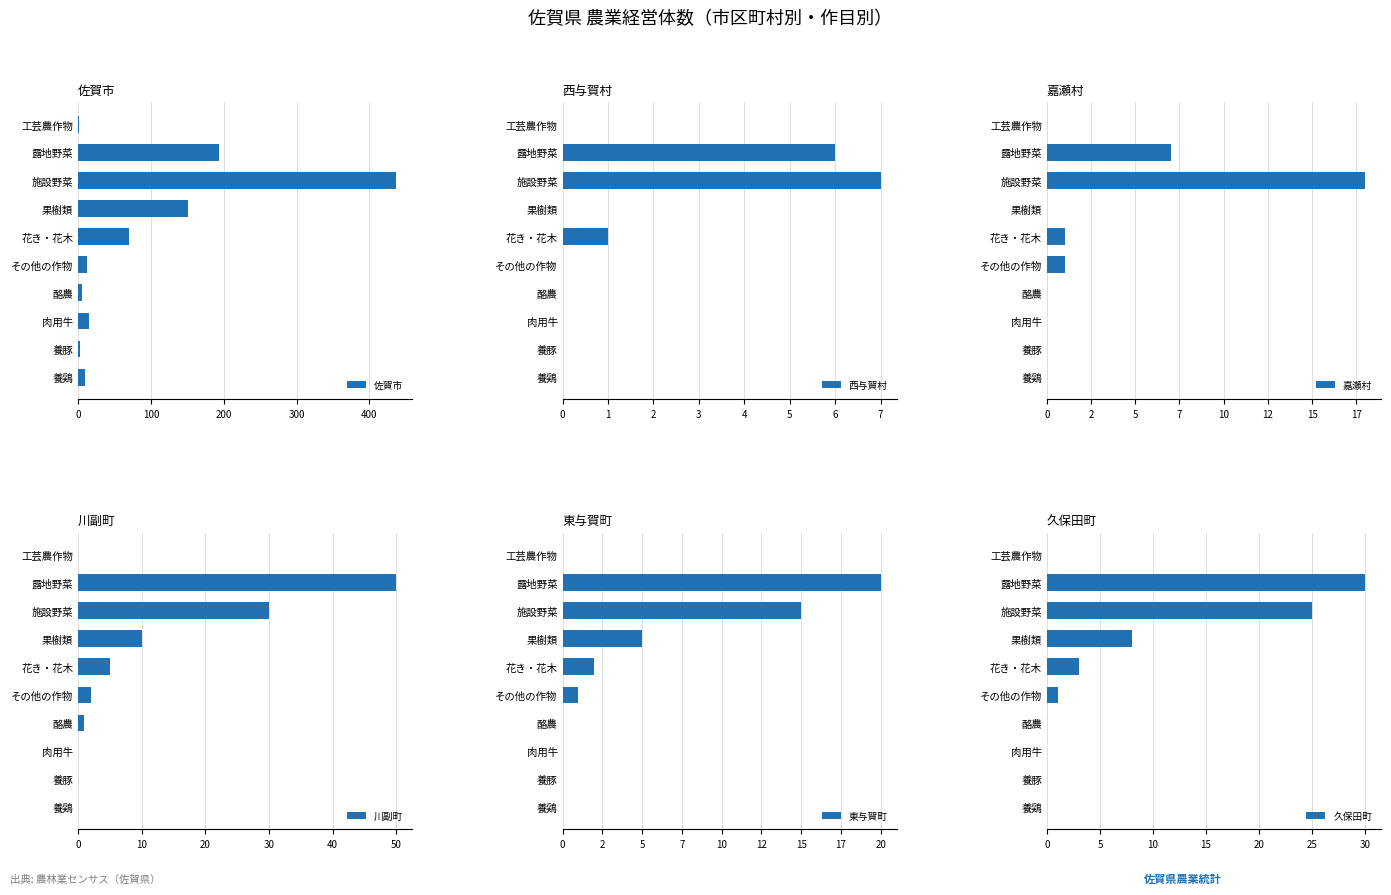

Where is 佐賀市 nearest to the value 219?

露地野菜